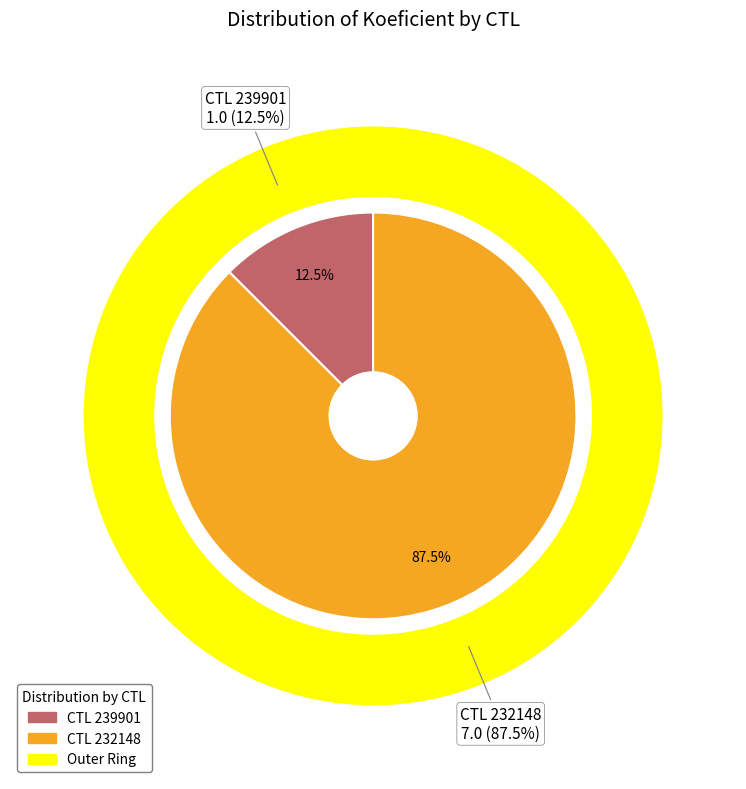

What percentage is NOT represented by 239901?

87.5%